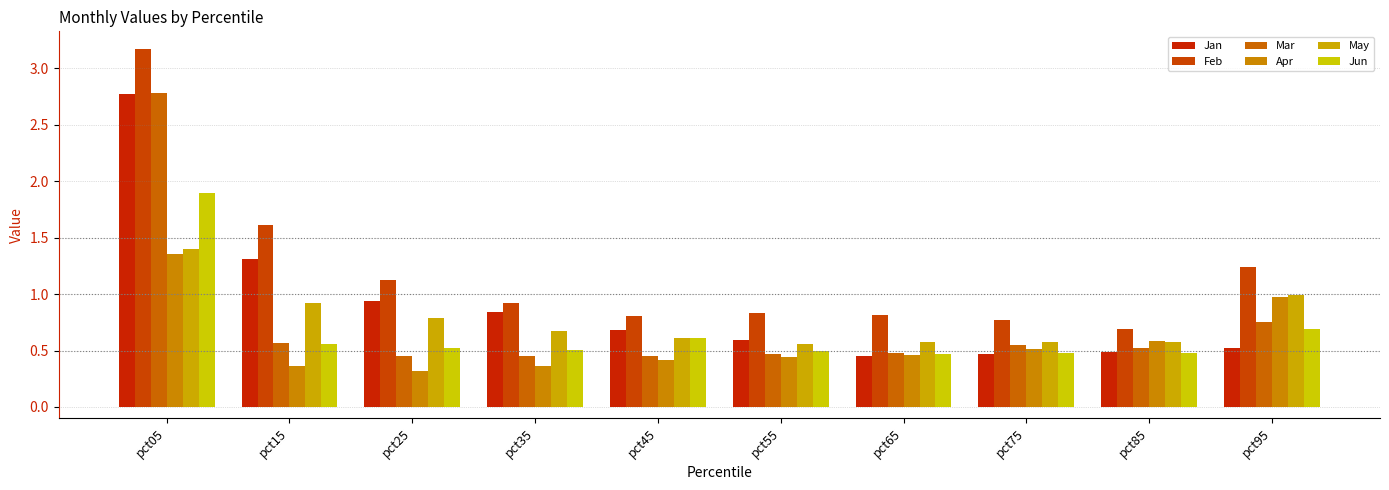

What is the spread (max minus min) of values at pct15?

1.3